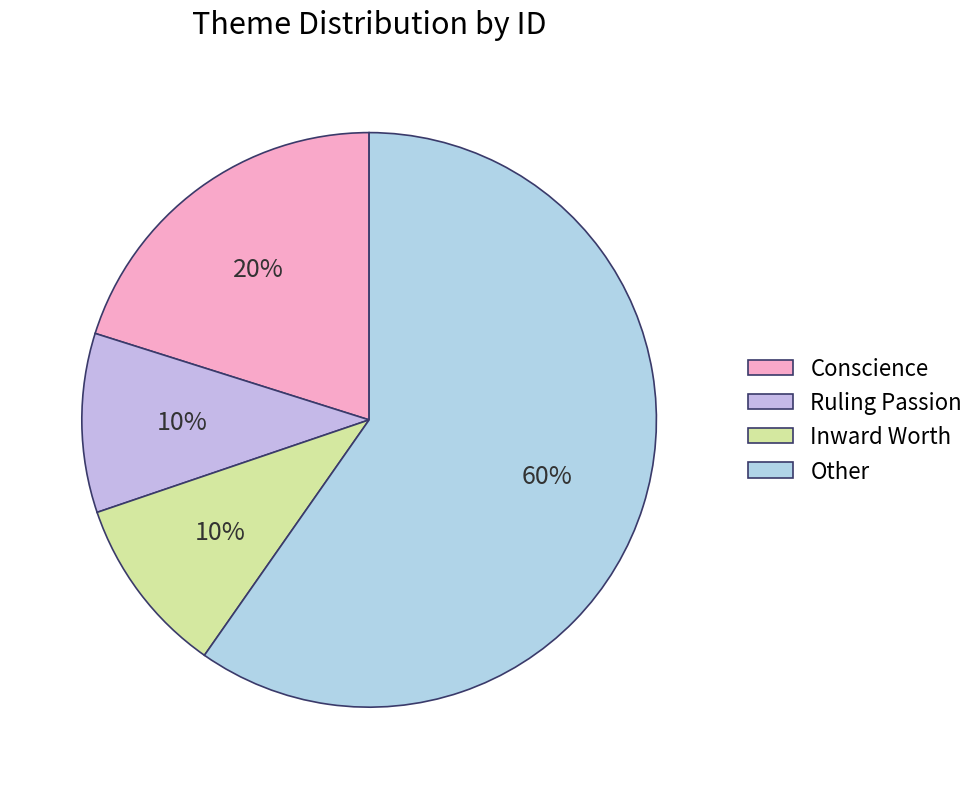

Is Conscience the majority of the pie?

No